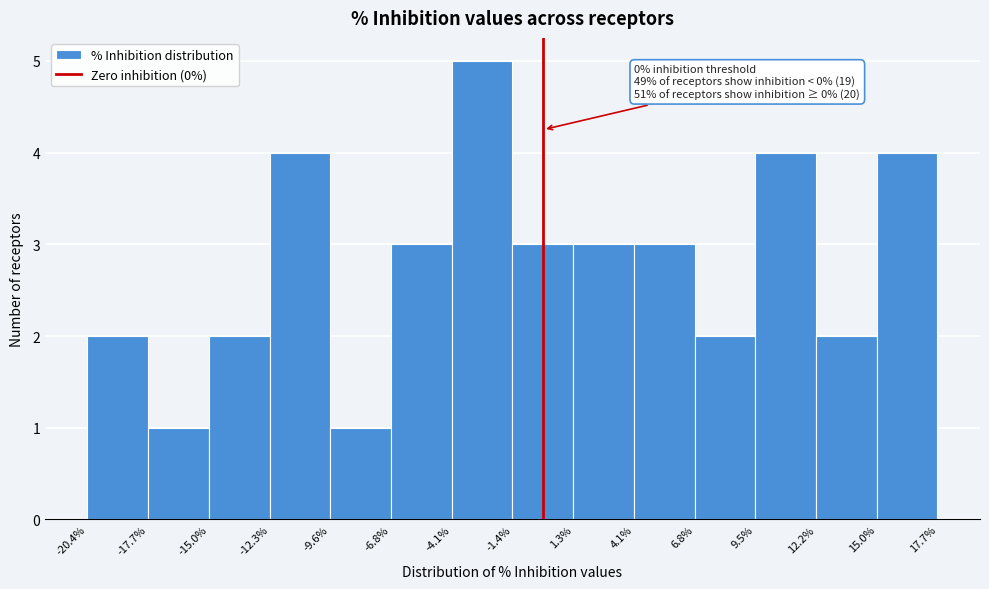

Over which range of the x-axis is the bar tallest?

-4.1% to -1.4%